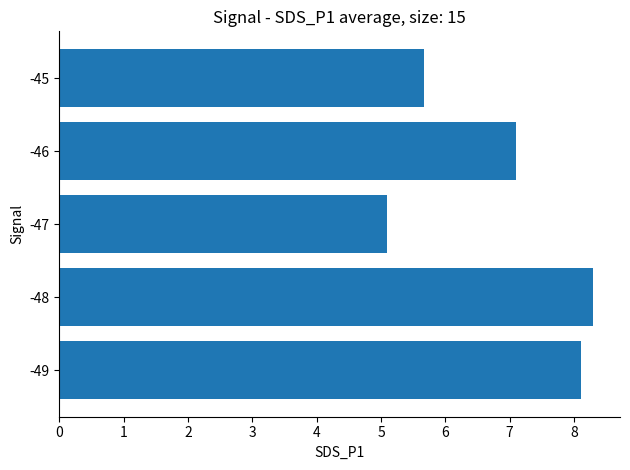

What is the sum of all values?

34.3